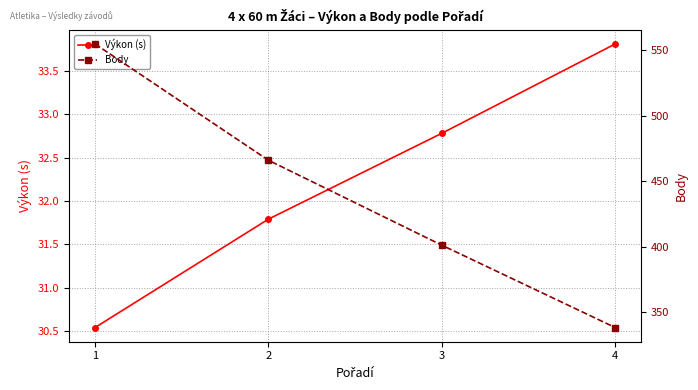

What is the difference between the highest and lowest values at 2?

434.2